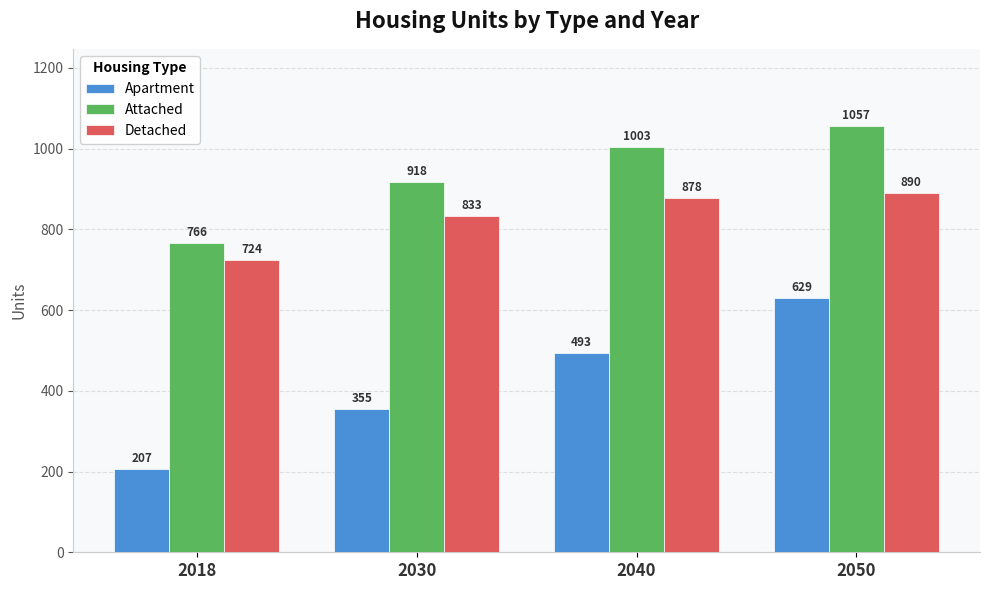

Rank the categories by Attached value from lowest to highest.

2018, 2030, 2040, 2050